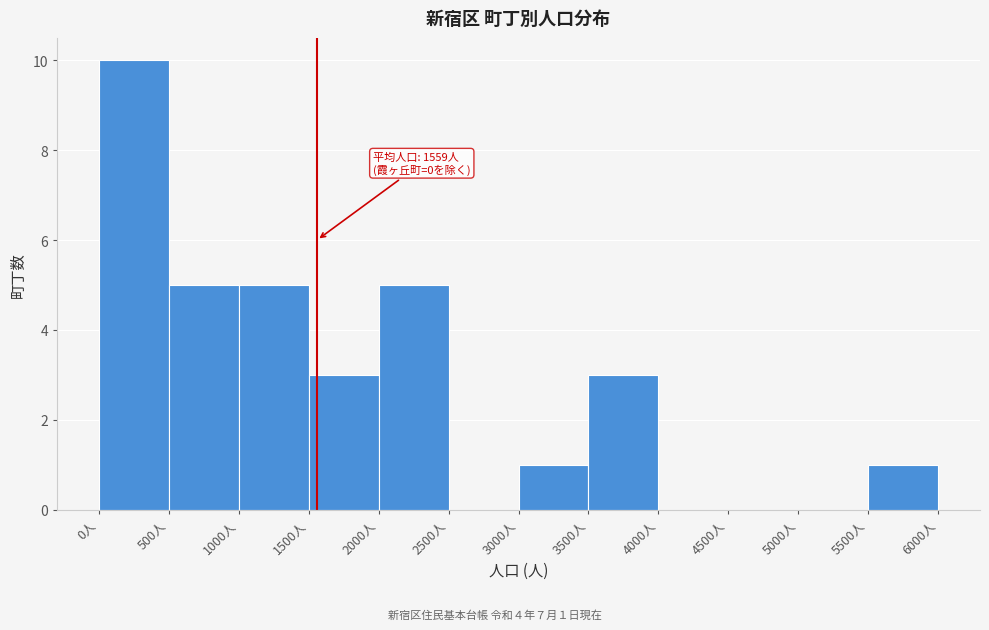

Which range on the x-axis has the tallest bar?

0 to 500